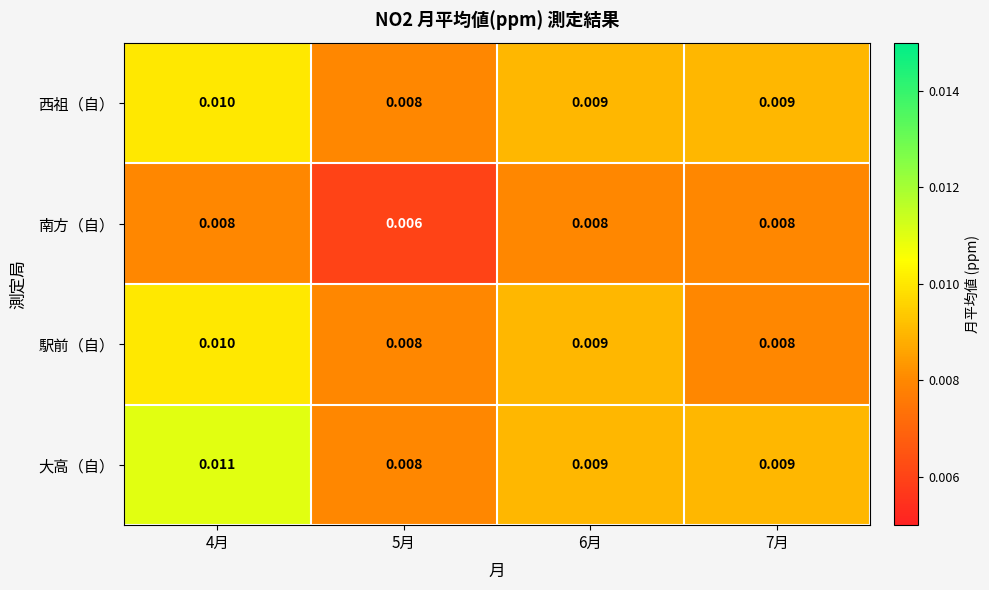

Which series has the largest range (max minus min)?

大高（自）